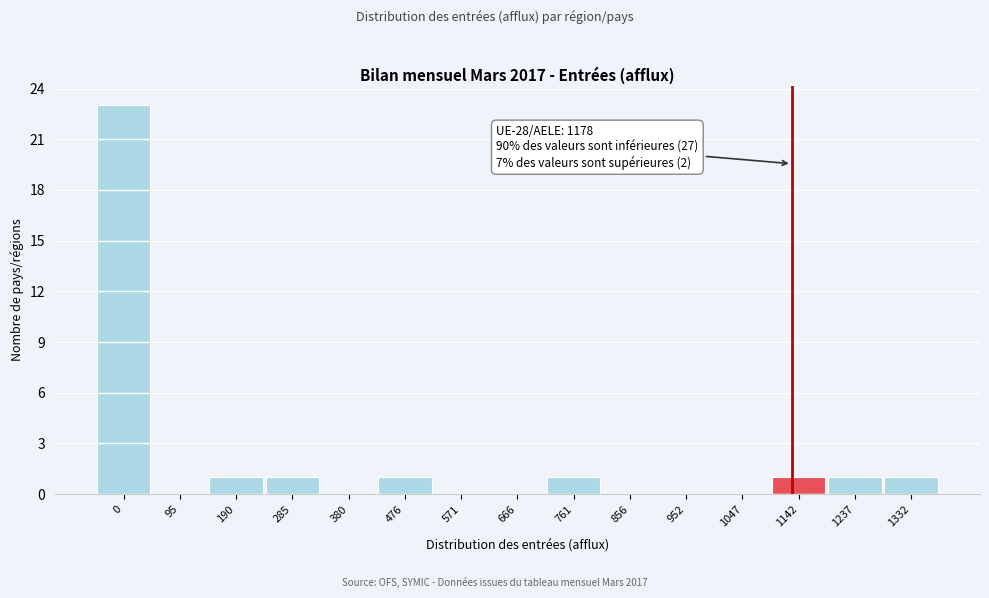

Reading right to left, transcribe all the data shown in this chart.

1332=1	1237=1	1142=1	1047=0	952=0	856=0	761=1	666=0	571=0	476=1	380=0	285=1	190=1	95=0	0=23